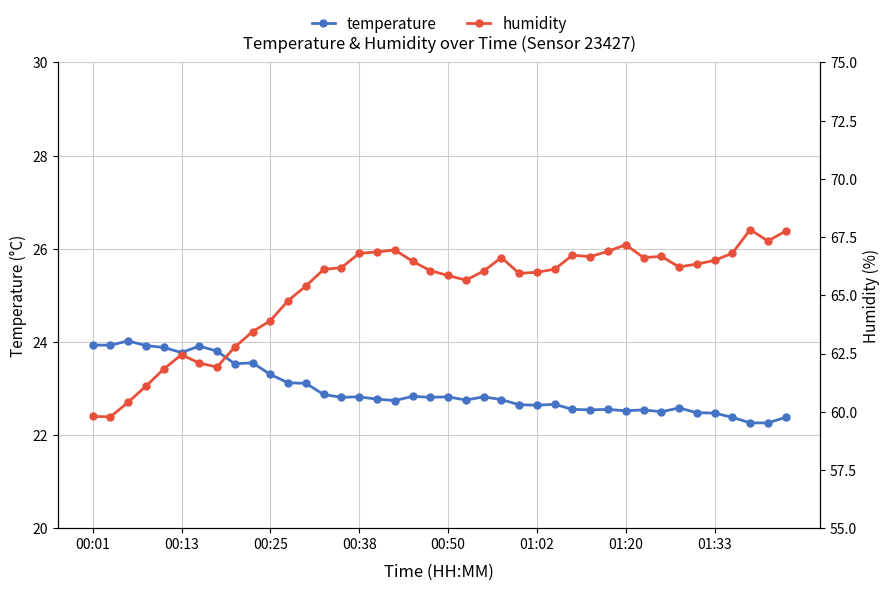

Which series changed the most between 18 and 32?

temperature